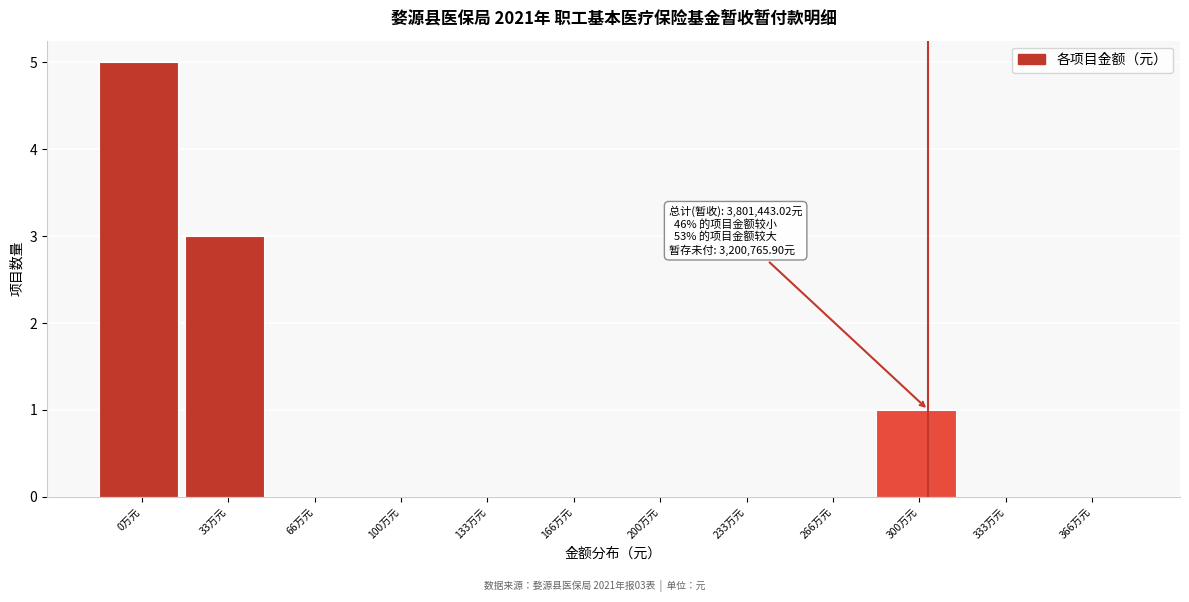

Reading left to right, list all the values displayed in this chart.

0万元=5	33万元=3	66万元=0	100万元=0	133万元=0	166万元=0	200万元=0	233万元=0	266万元=0	300万元=1	333万元=0	366万元=0